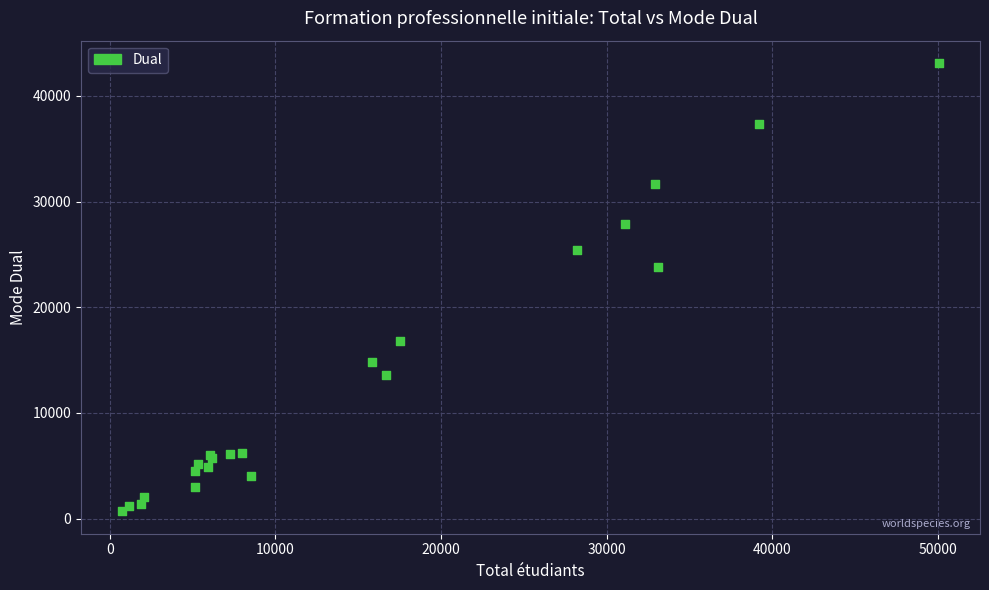

What Y value in the scatter plot is closest to 21898?

23813